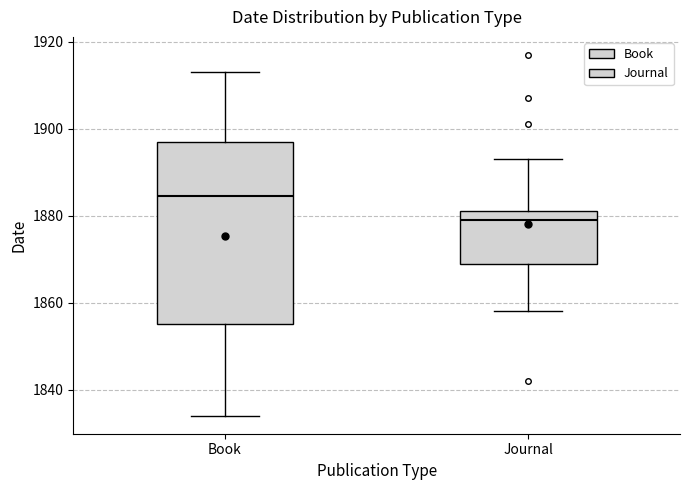

Reading left to right, transcribe this box plot: for each box, give where its median line is, the range the box spans, and where its two whiskers end, as read against the y-axis. The values are not printed on the chart, so give them approximately, as read against the axis.

Book: median 1884, box 1856 to 1898, whiskers 1834 to 1914
Journal: median 1880, box 1870 to 1882, whiskers 1858 to 1894